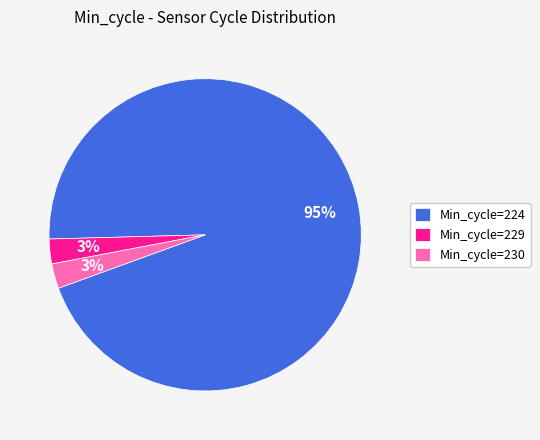

Do Min_cycle=224 and Min_cycle=230 together represent more than half of the pie?

Yes